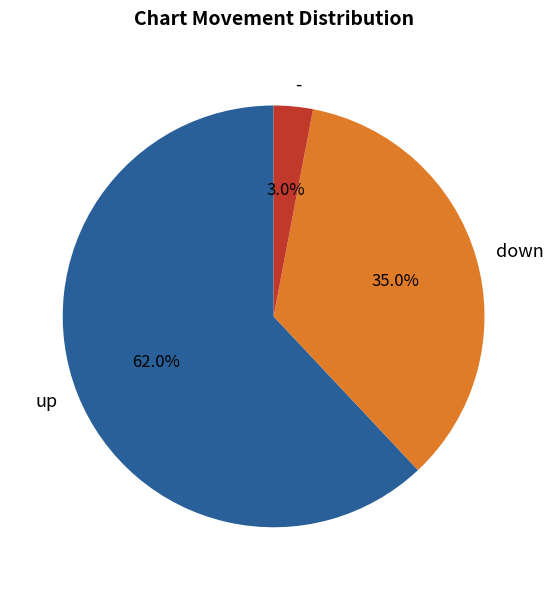

Which has a higher value, up or down?

up